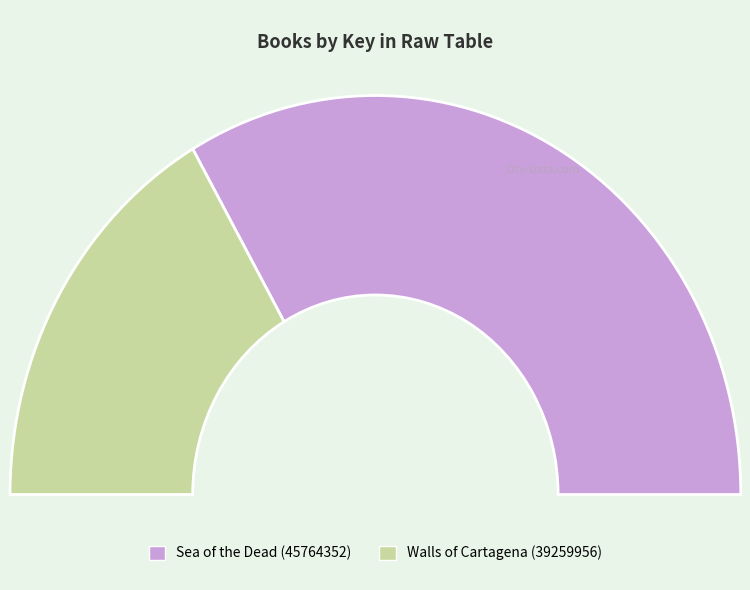

What percentage is the Sea of the Dead (45764352) slice, to the nearest percent?

67%